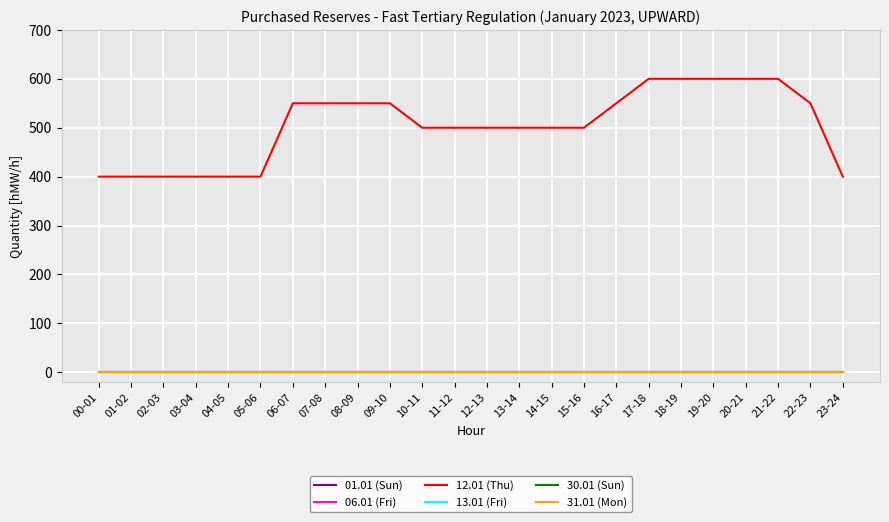

What is the total value across all series at 09-10?

550